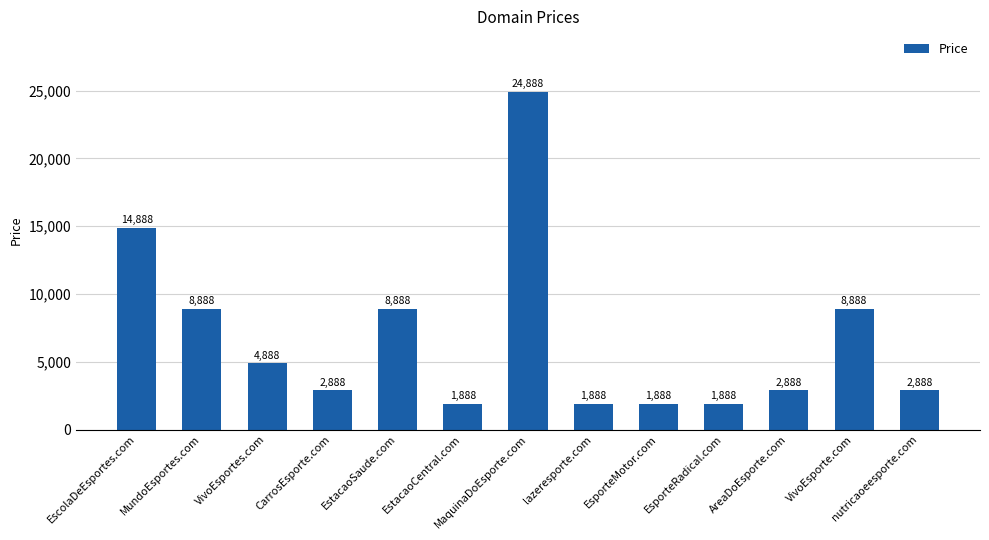

How many bars are there in total?

13